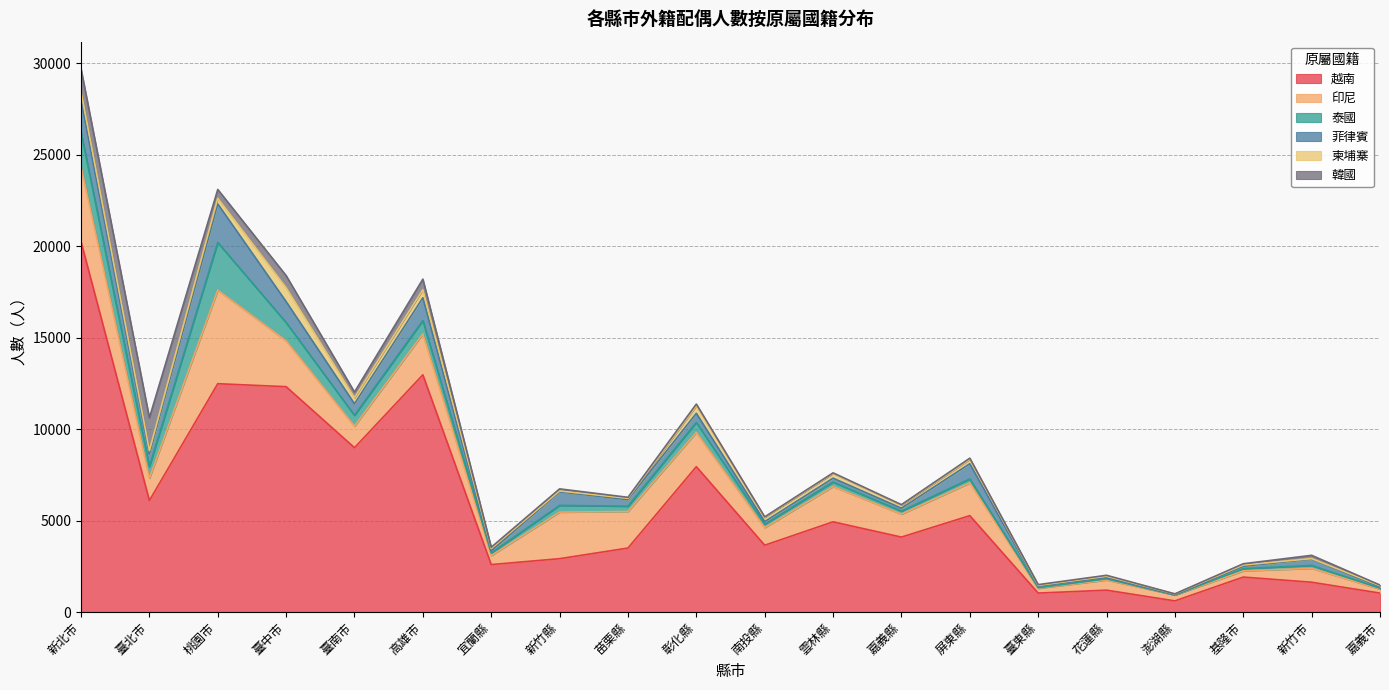

The value of 菲律賓 at 新北市 is 1775. True or false?

True